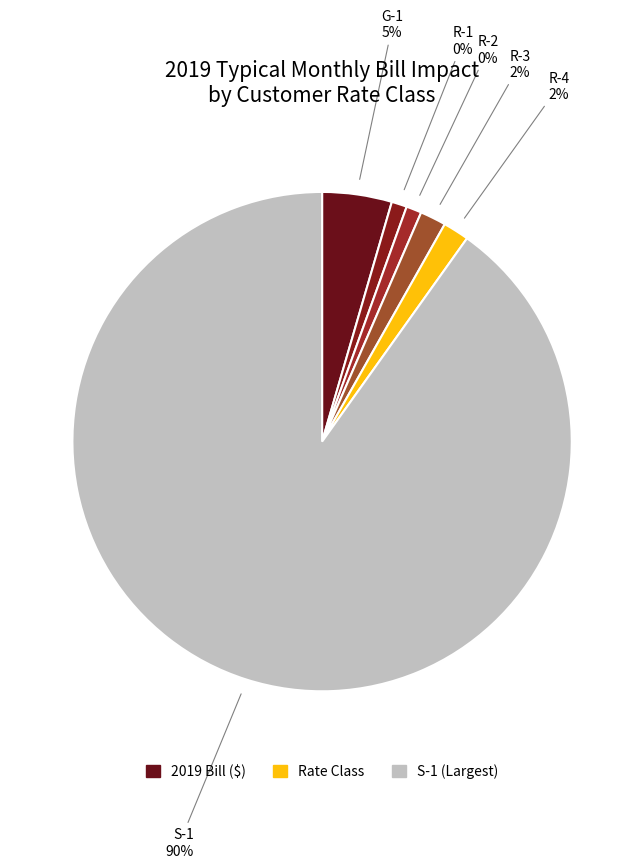

To the nearest percent, what portion does 4 represent?

2%